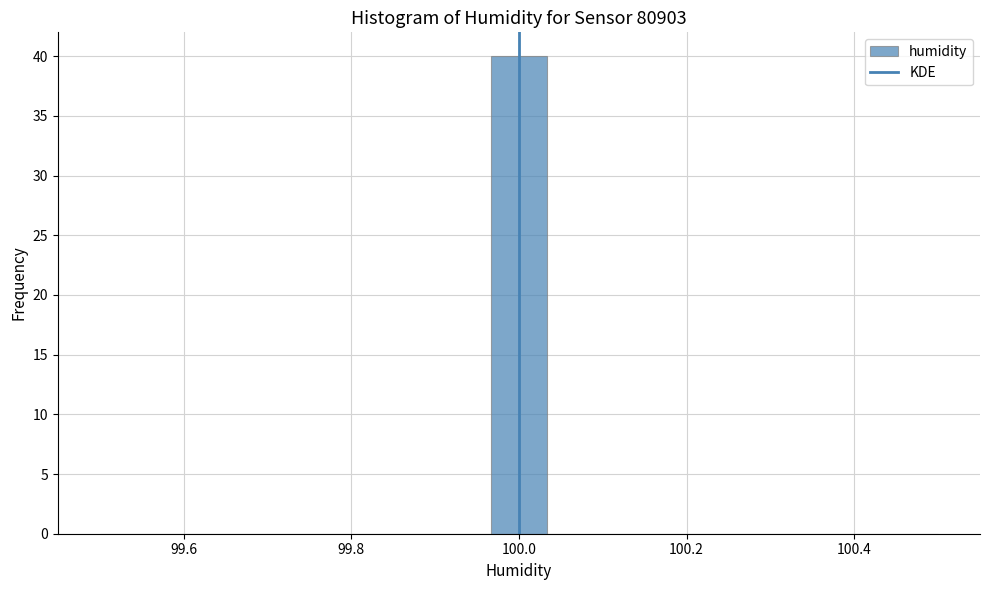

Read against the x-axis, roughly where is the centre of the tallest bar?

100.00